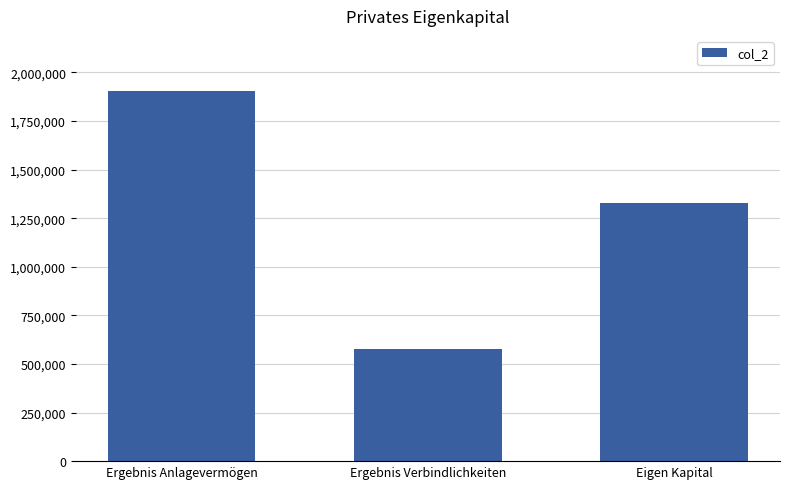

What is the label of the 3rd bar from the right?

Ergebnis Anlagevermögen